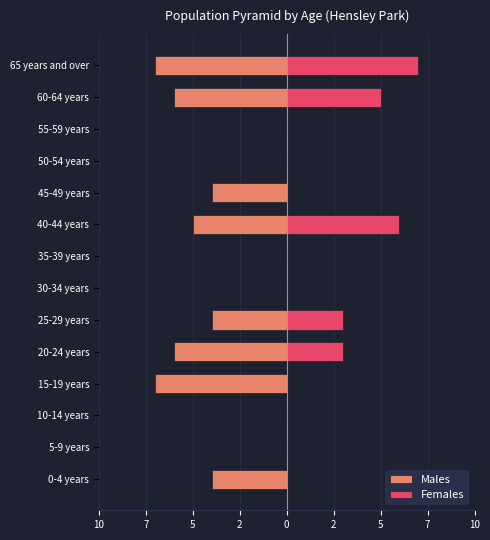

Reading right to left, what are all the values shown in this chart?

Males: -7	-6	0	0	-4	-5	0	0	-4	-6	-7	0	0	-4
Females: 7	5	0	0	0	6	0	0	3	3	0	0	0	0